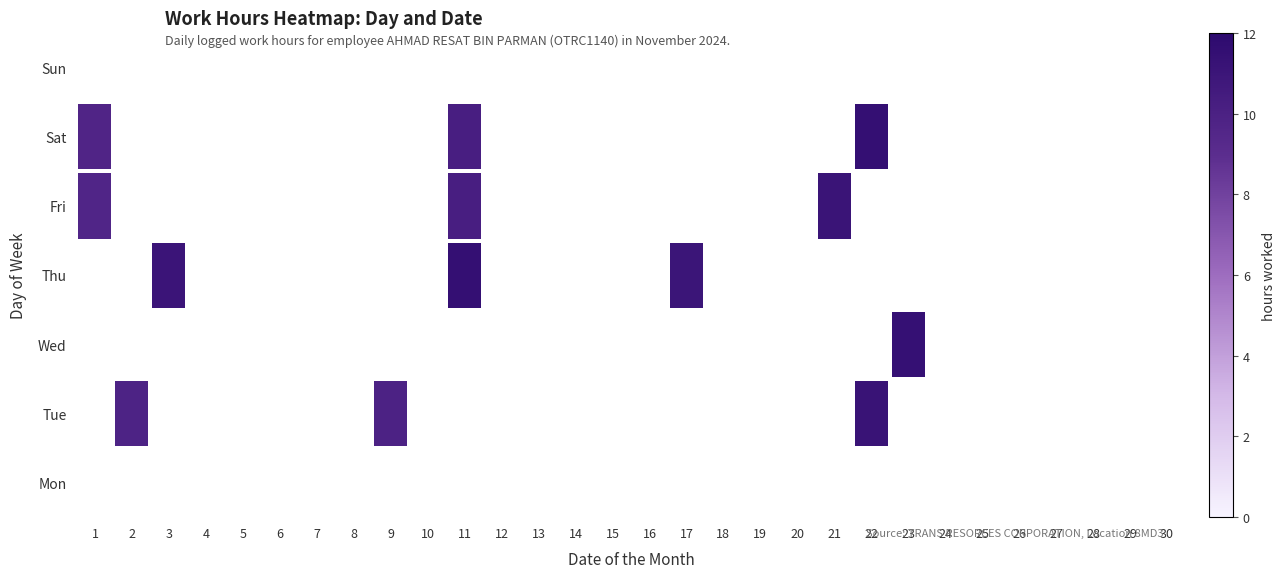

Which label corresponds to the smallest value in the chart?

1